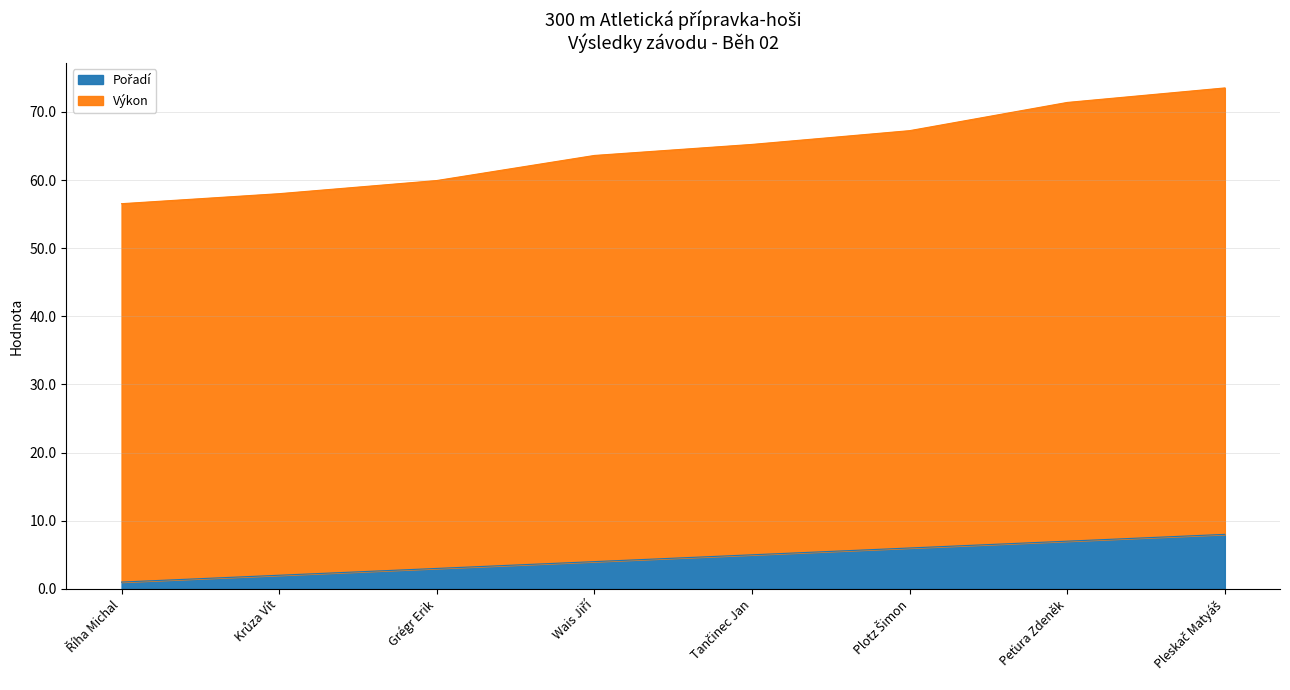

Which series has the largest total across all categories?

Výkon